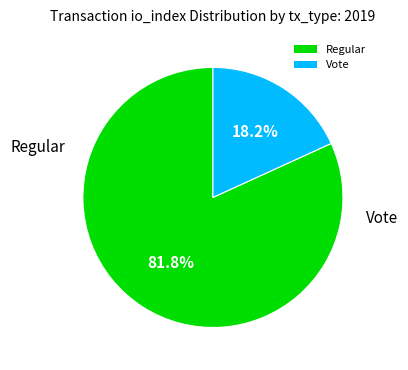

Is it true that Vote is 11% of the pie?

False